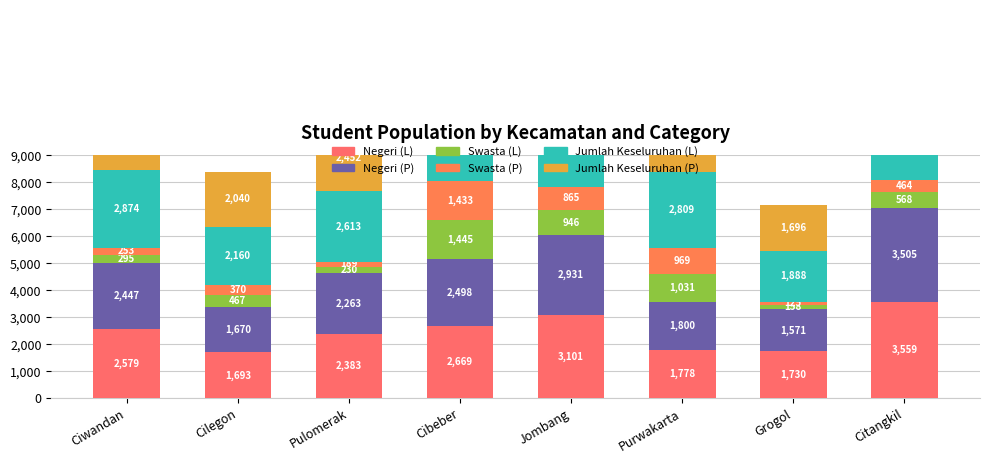

What position from the left is Jombang?

5